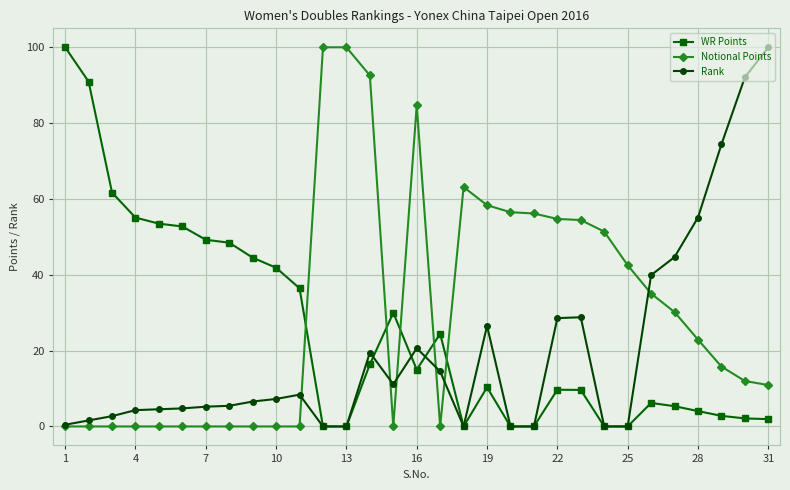

Does the chart have visible grid lines?

Yes